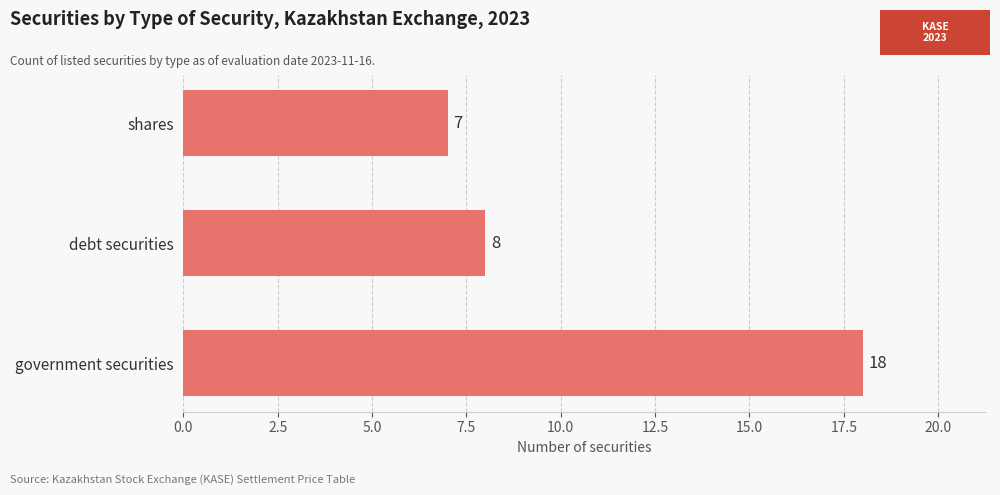

Read the value at government securities, to the nearest 5.

20